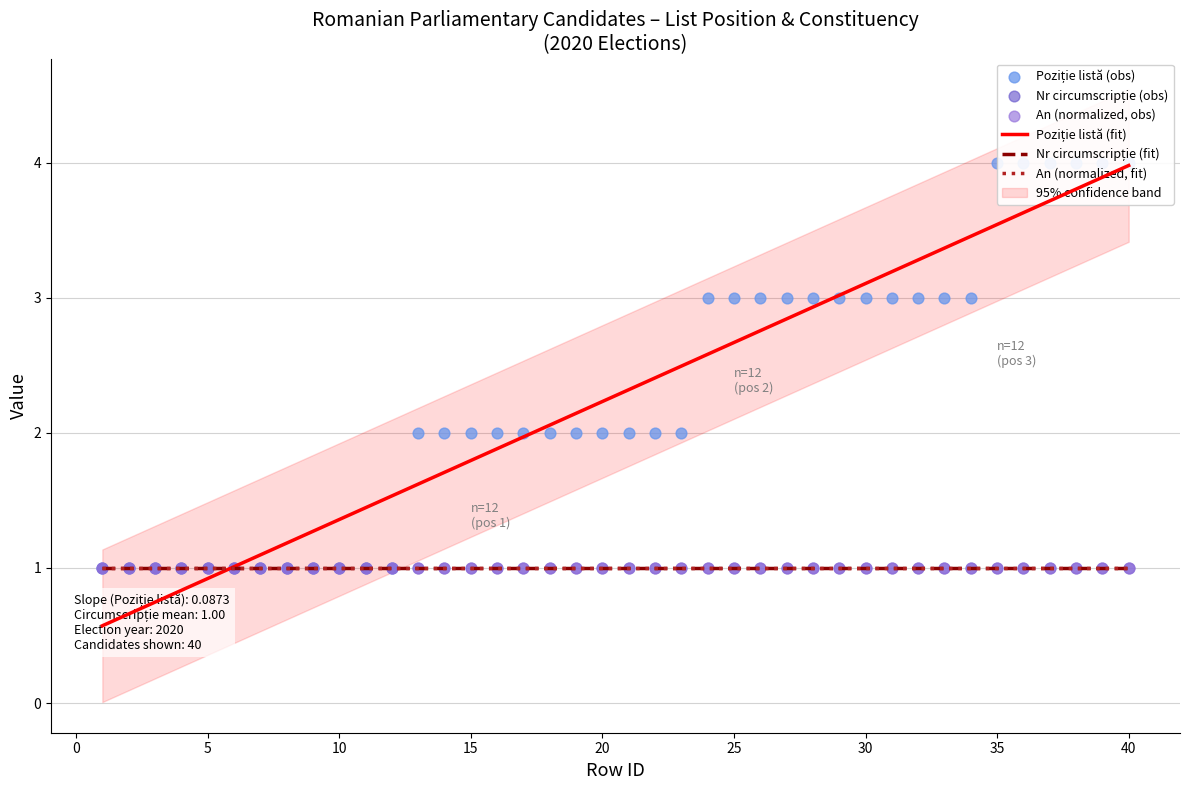

Which series has the largest total across all categories?

Poziție listă (fit)